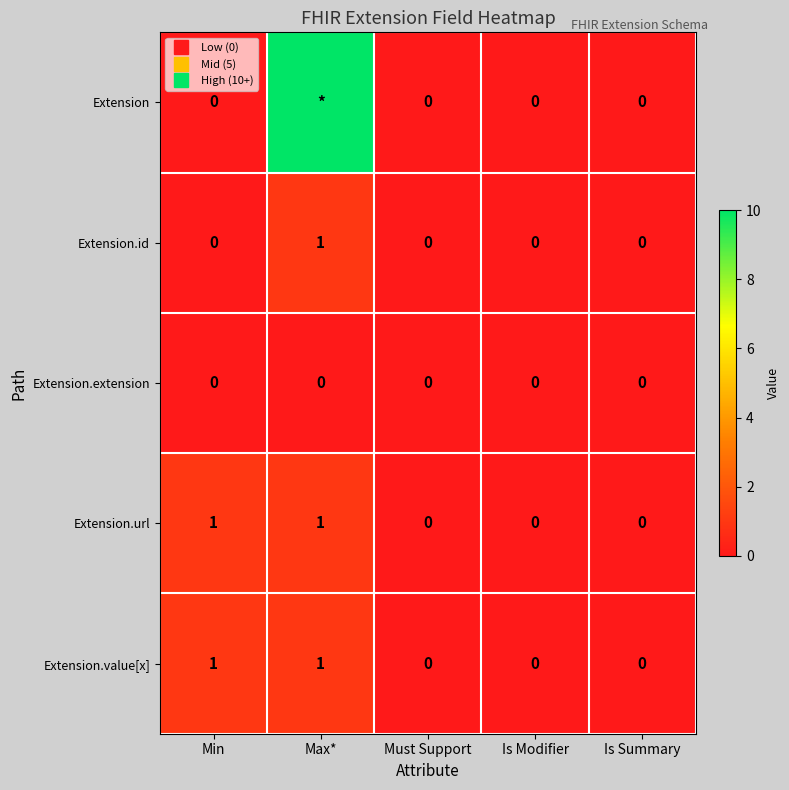

The Extension.url series shows 1 at Min. True or false?

True